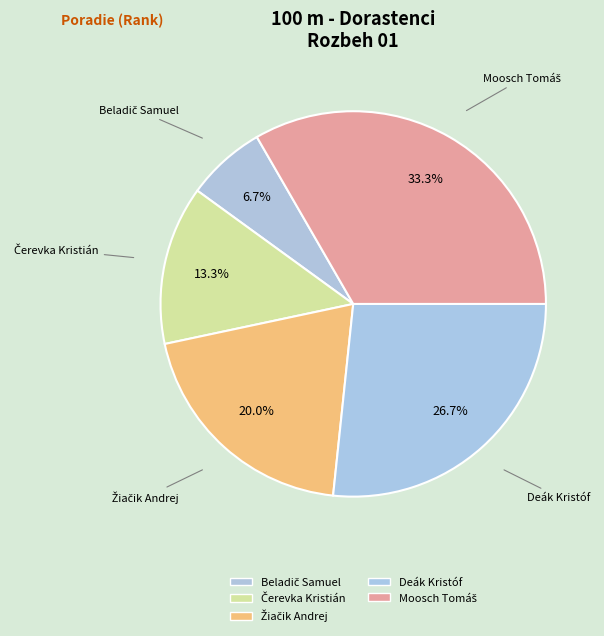

The Čerevka Kristián slice represents 21% of the pie. True or false?

False